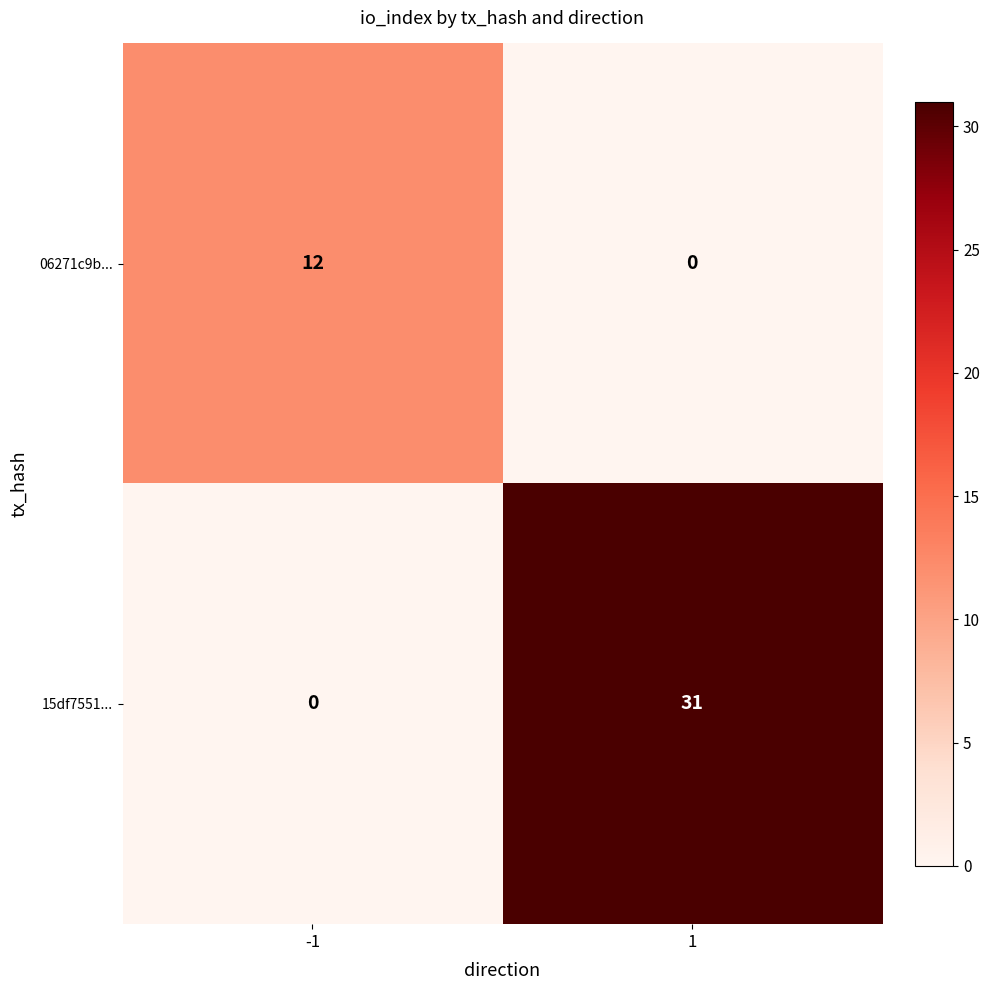

Is it true that 15df7551... equals 0 at -1?

True